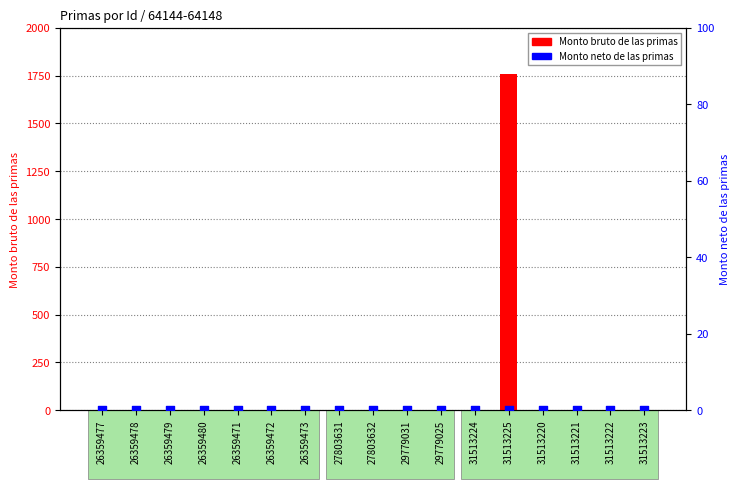

Is the value of Monto bruto de las primas at 26359478 greater than the value of Monto neto de las primas at 26359480?

No